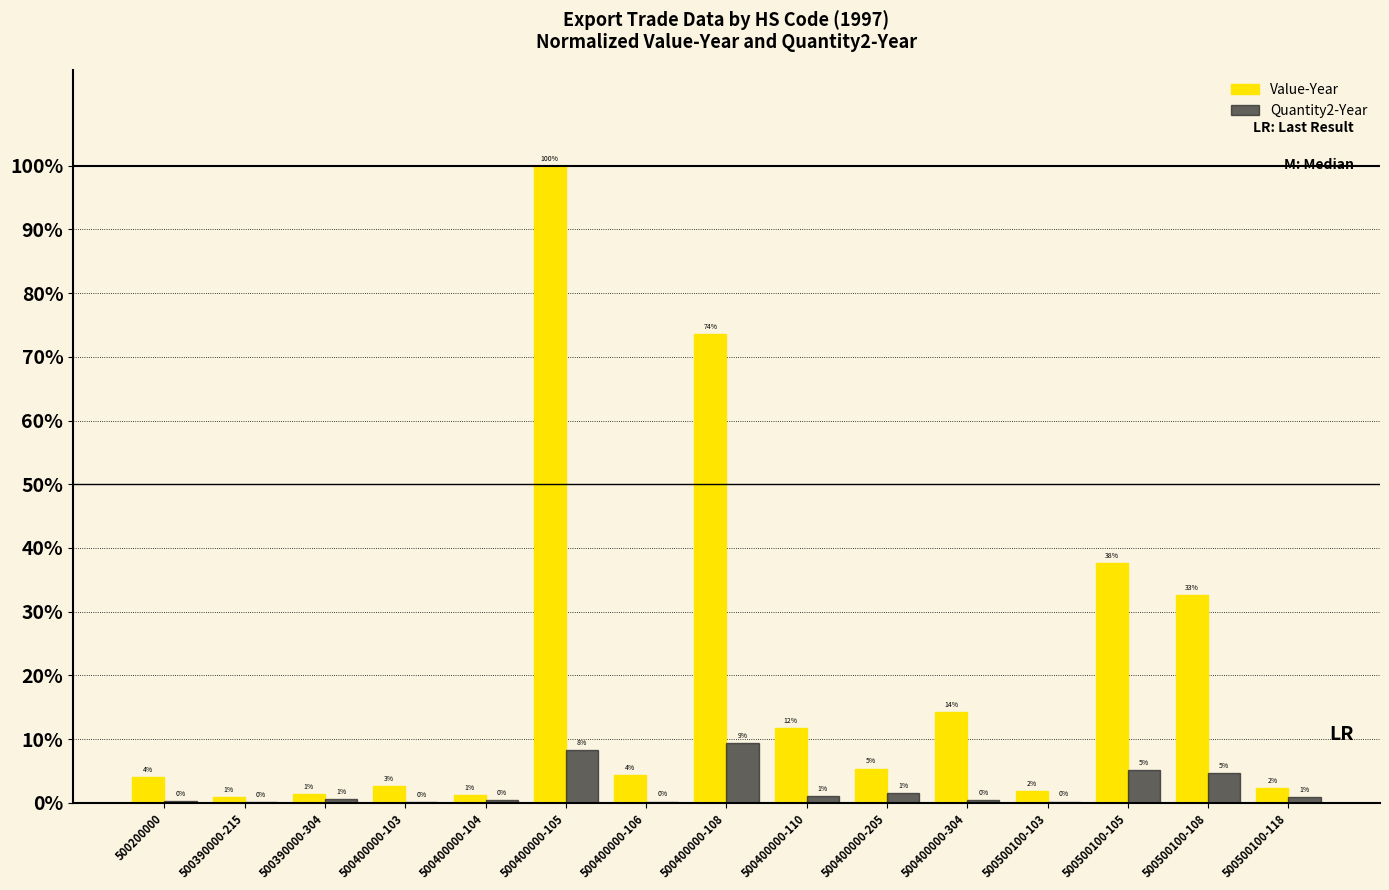

True or false: Quantity2-Year has a value of 0.5 at 500400000-110.

False